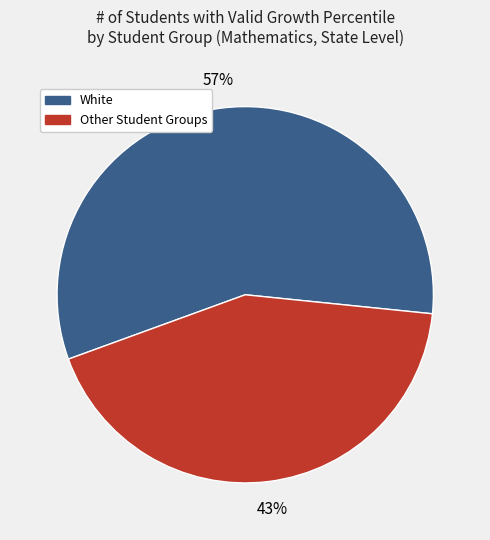

To the nearest percent, what is the difference between the largest and smallest slice percentages?

14%